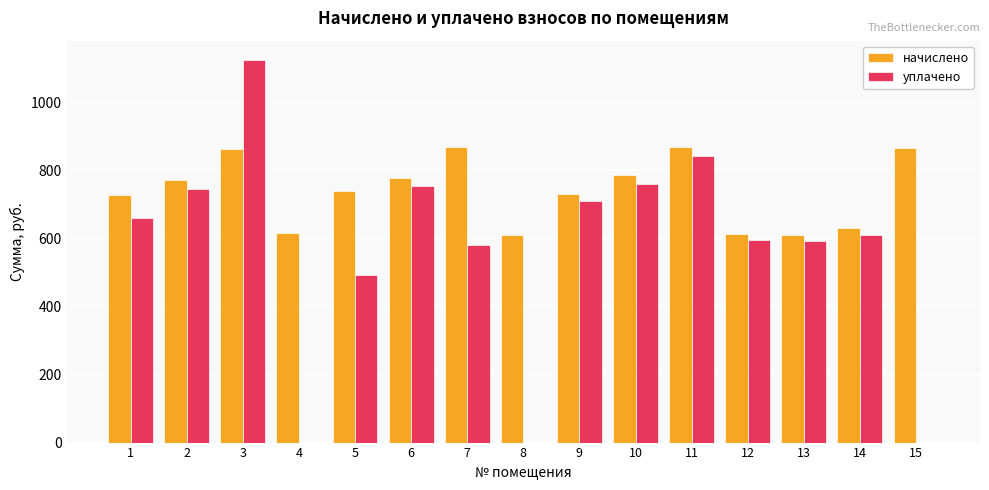

Where is уплачено nearest to the value 562?

7